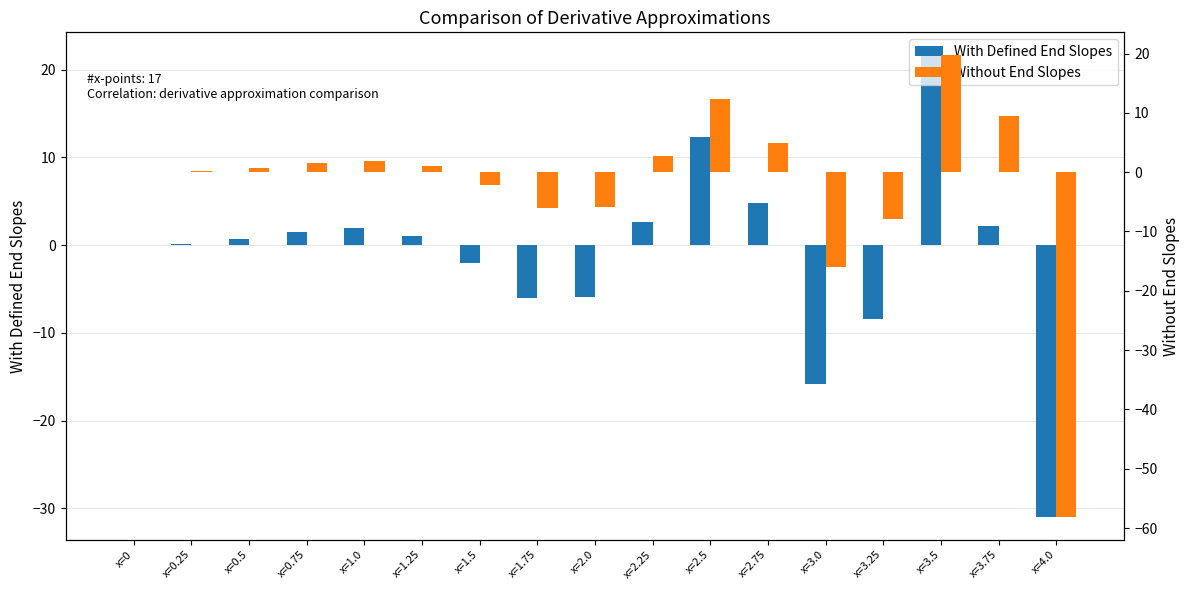

Reading left to right, extract all data points from this chart.

With Defined End Slopes: x=0=0.0	x=0.25=0.2	x=0.5=0.7	x=0.75=1.5	x=1.0=1.9	x=1.25=1.0	x=1.5=-2.1	x=1.75=-6.0	x=2.0=-5.9	x=2.25=2.7	x=2.5=12.4	x=2.75=4.8	x=3.0=-15.9	x=3.25=-8.4	x=3.5=21.6	x=3.75=2.1	x=4.0=-30.9
Without End Slopes: x=0=-0.0	x=0.25=0.2	x=0.5=0.7	x=0.75=1.5	x=1.0=1.9	x=1.25=1.0	x=1.5=-2.1	x=1.75=-6.0	x=2.0=-5.9	x=2.25=2.7	x=2.5=12.4	x=2.75=4.9	x=3.0=-16.0	x=3.25=-7.9	x=3.5=19.7	x=3.75=9.4	x=4.0=-58.1